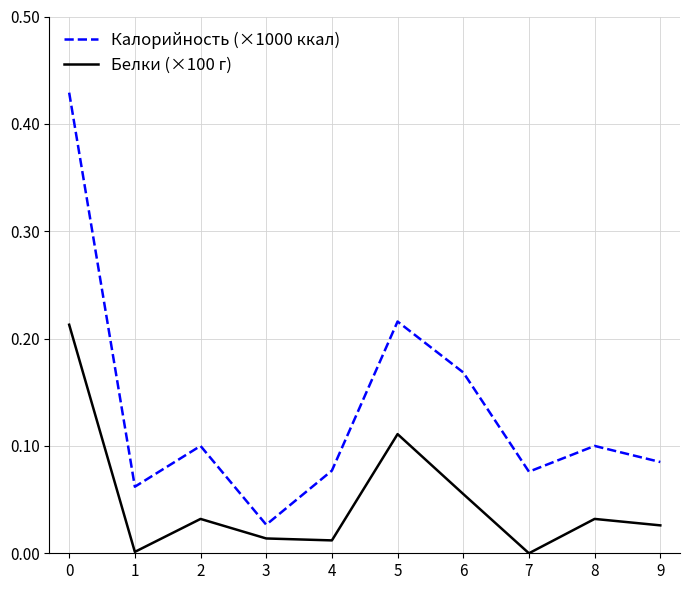

List the series in order of their peak value, lowest first.

Белки (×100 г), Калорийность (×1000 ккал)